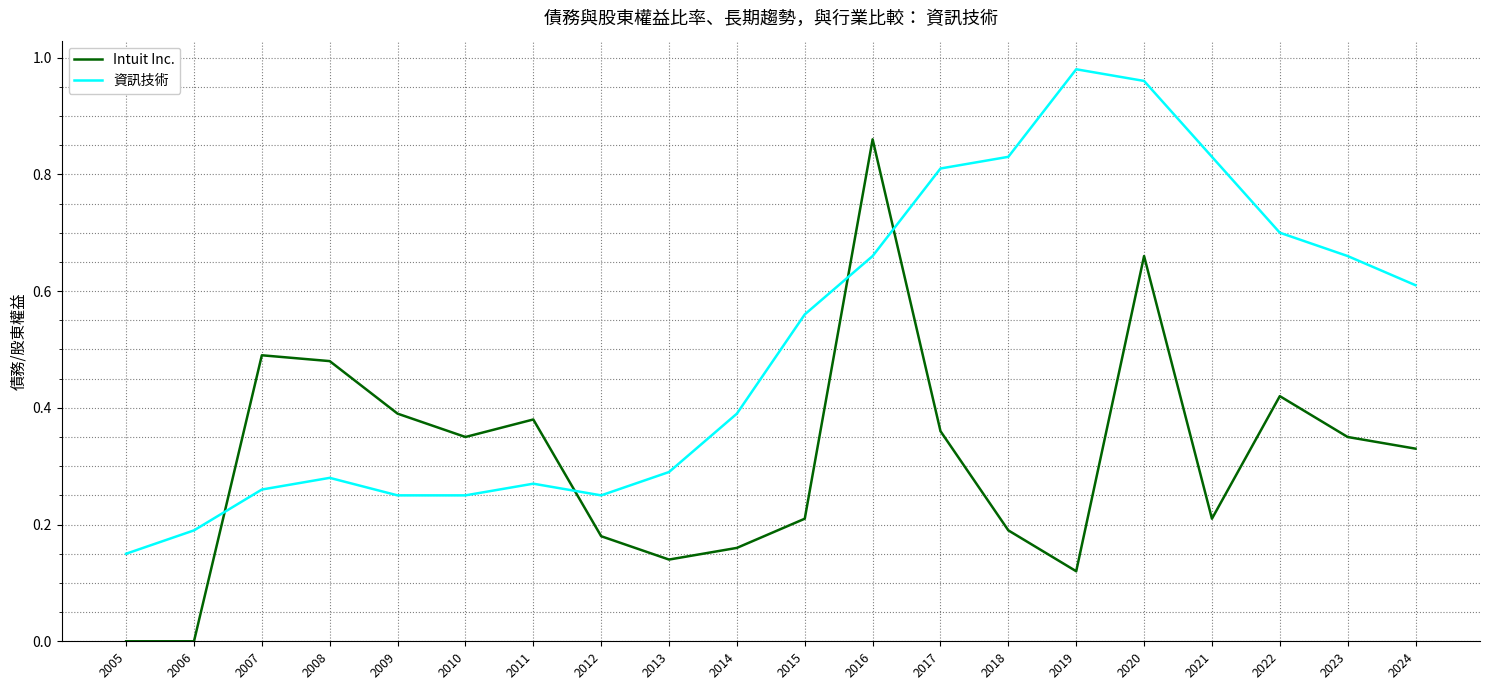

Rank the series by their average value, from highest to lowest.

資訊技術, Intuit Inc.